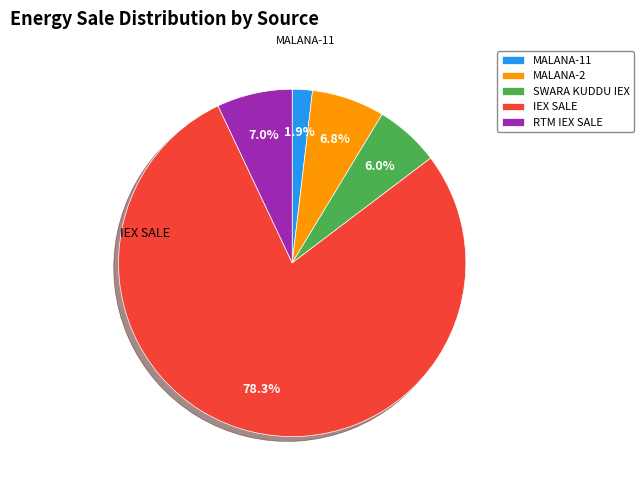

The SWARA KUDDU IEX slice represents 6% of the pie. True or false?

True